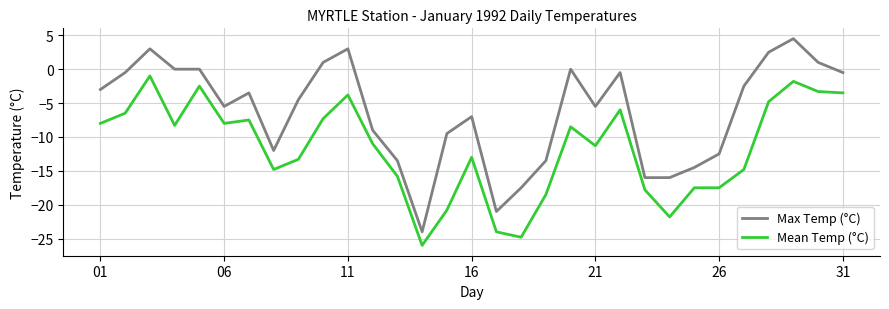

True or false: Max Temp (°C) and Mean Temp (°C) intersect in this chart.

False